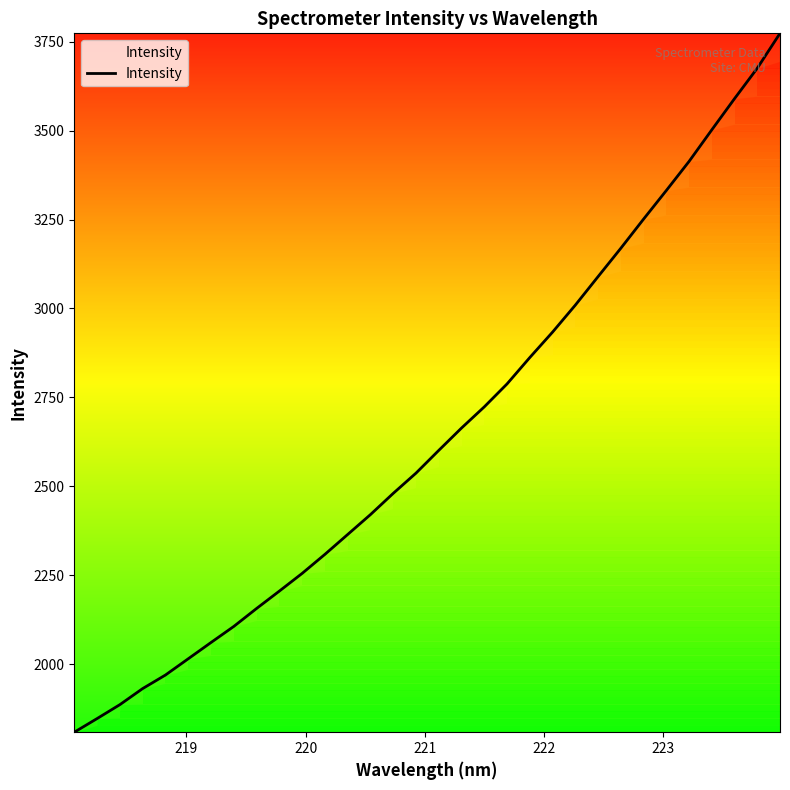

What is the smallest value displayed?

1808.6